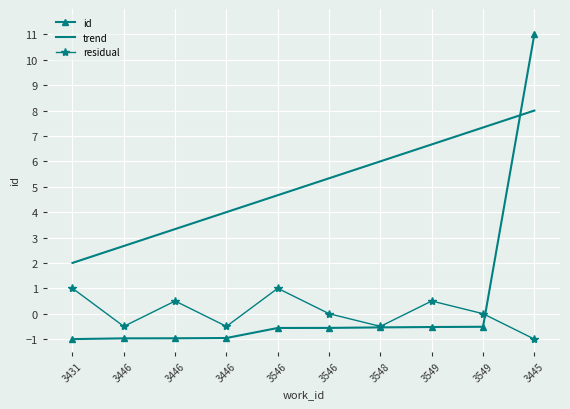

At which category is the sum across all series the highest?

3445